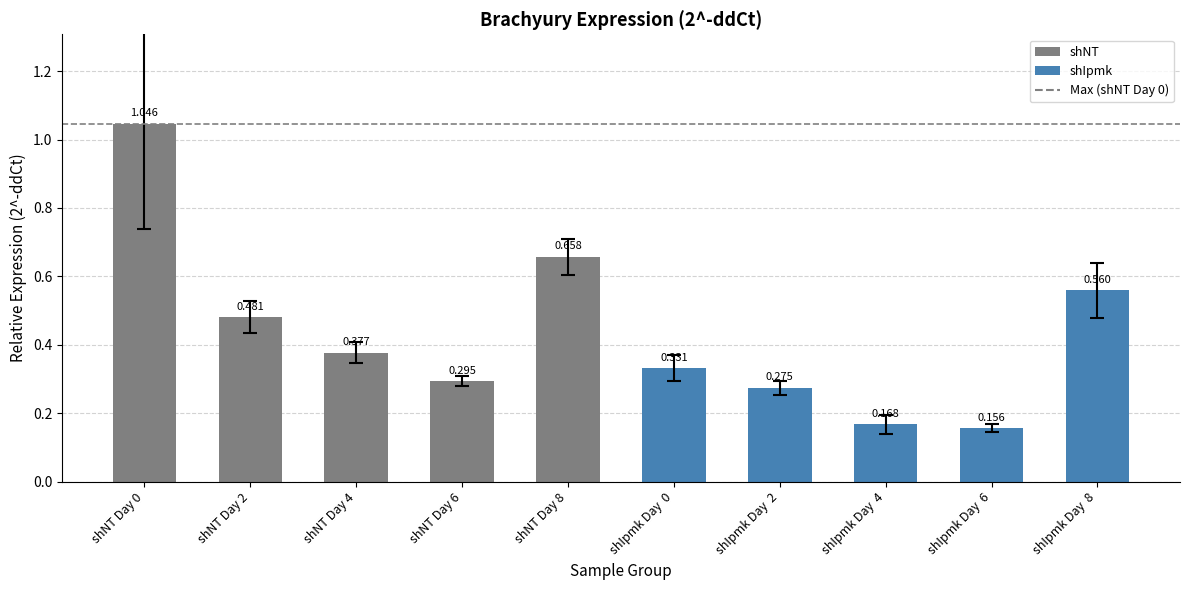

What is the average value?

0.4